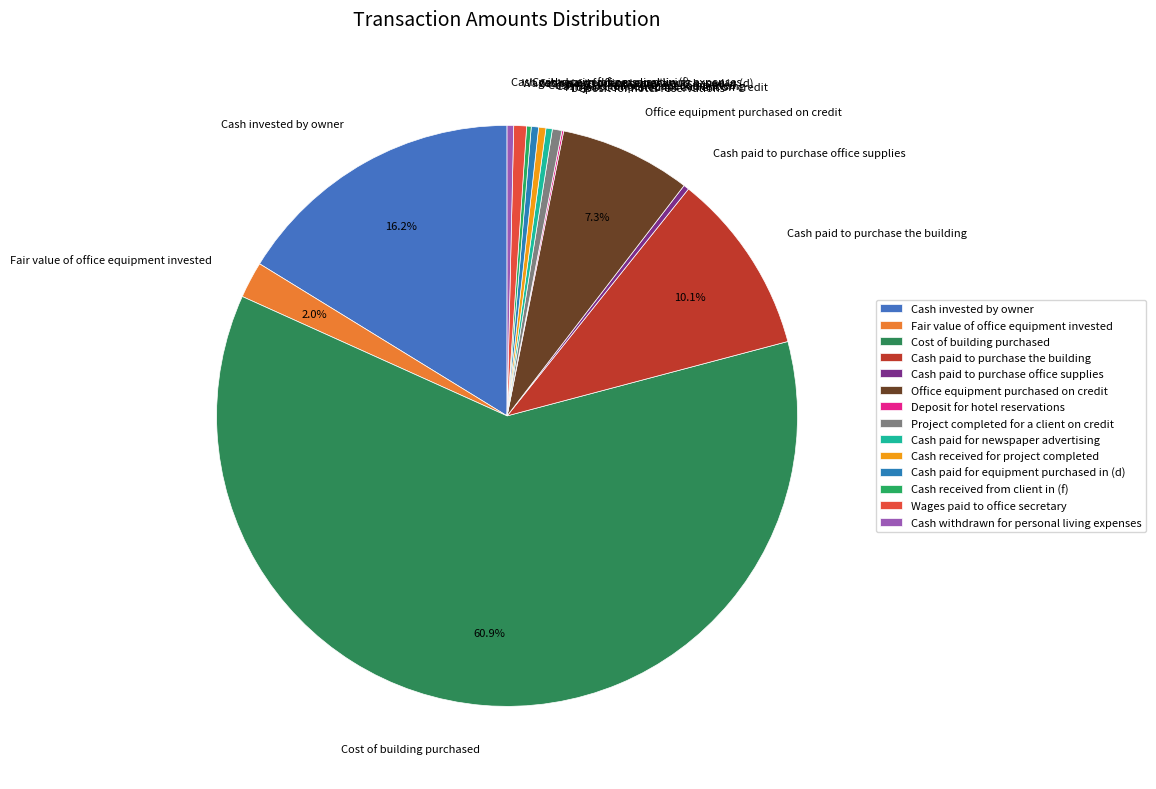

True or false: Cost of building purchased accounts for 61% of the total.

True